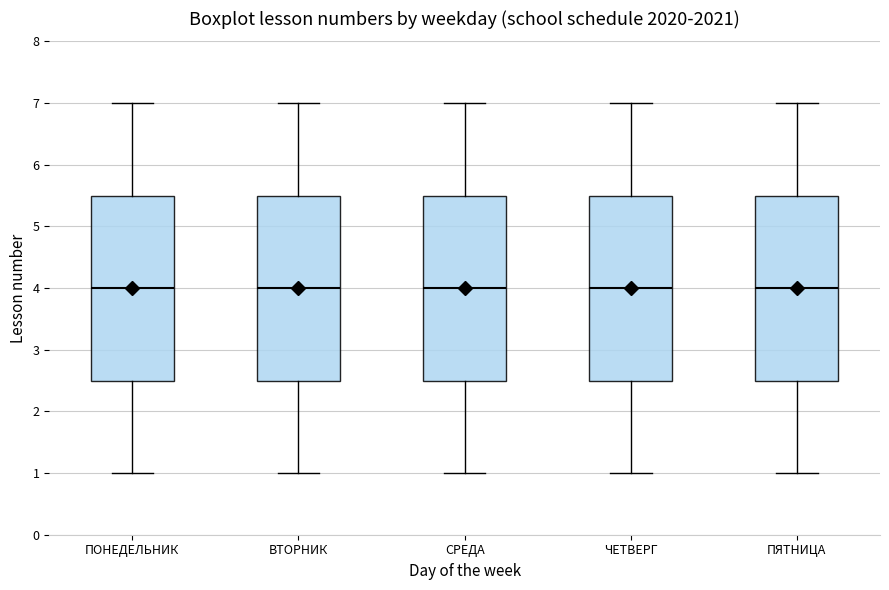

Where is the lower edge of the box for ПЯТНИЦА on the y-axis? The values are not printed on the chart, so give them approximately, as read against the axis.

2.5